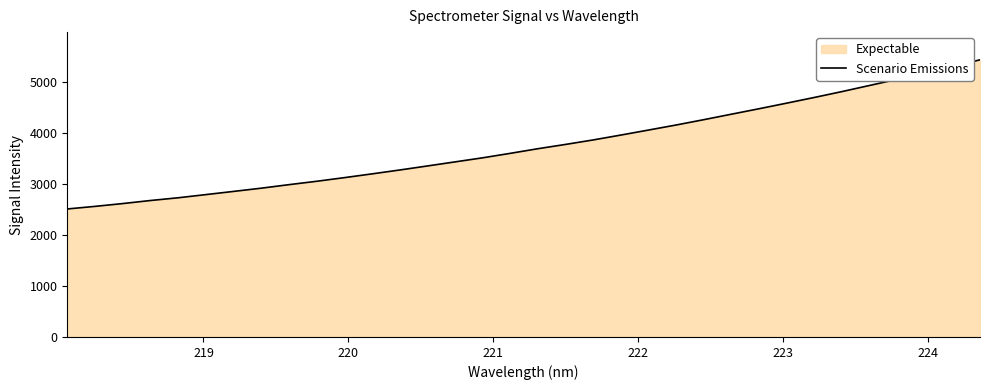

What is the greatest value displayed?

5424.9